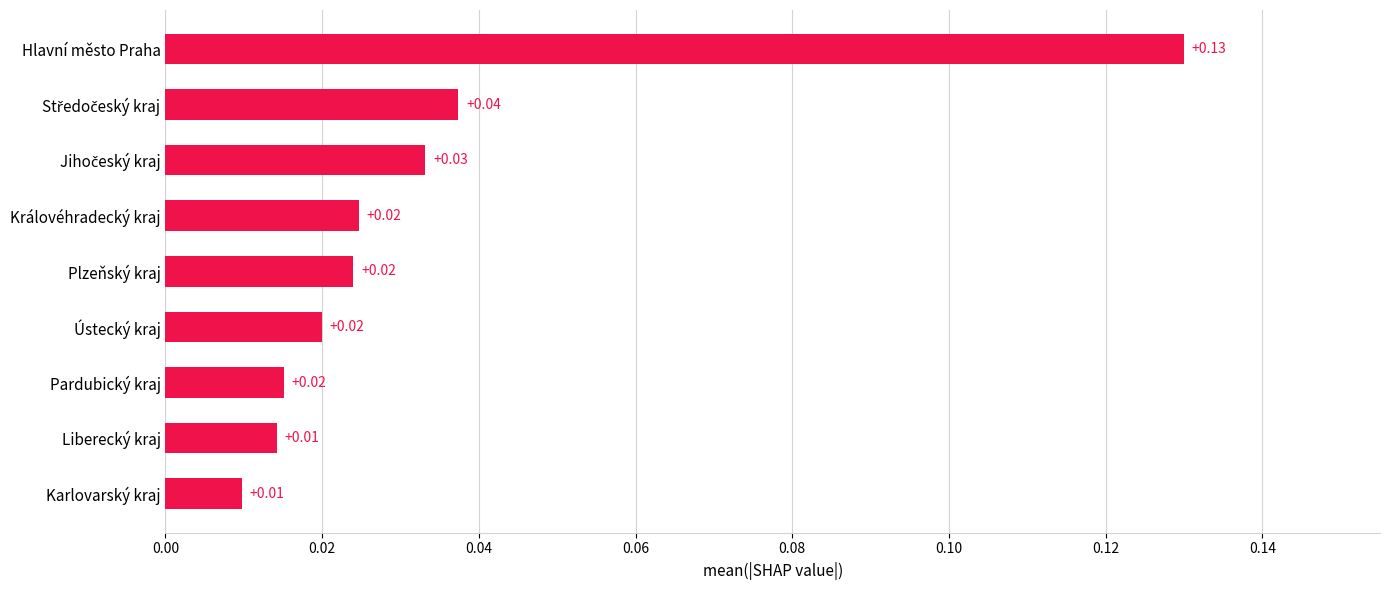

What is the label of the 9th bar from the bottom?

Hlavní město Praha